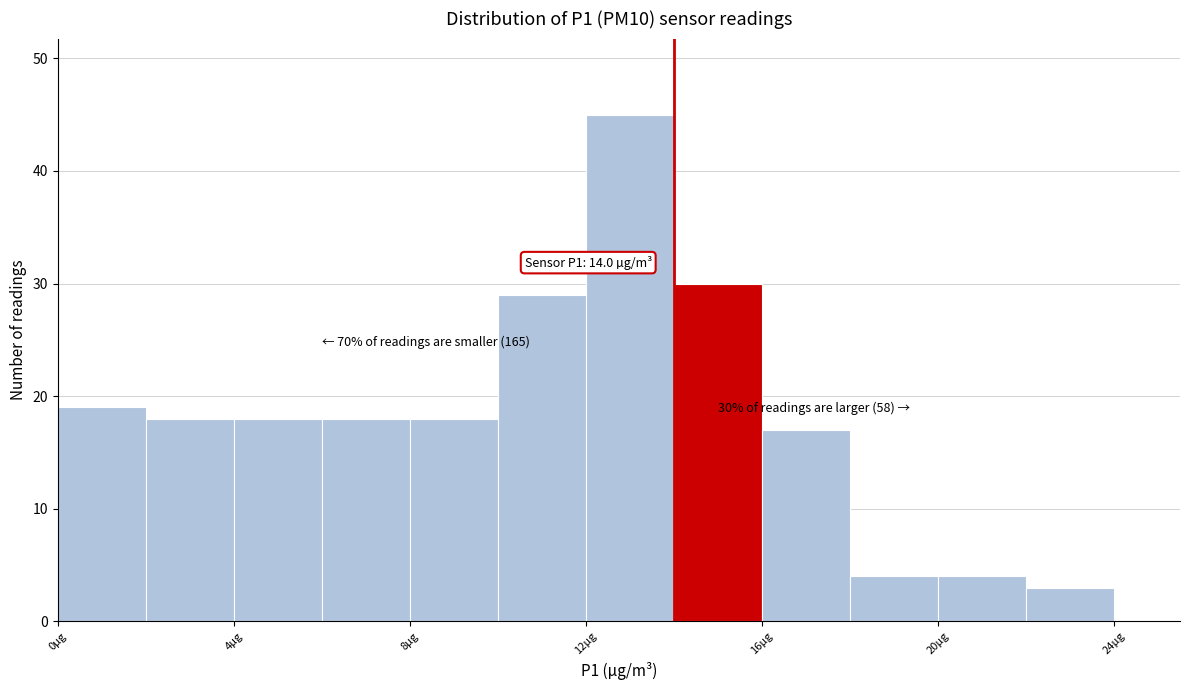

Which range on the x-axis has the tallest bar?

12 to 14